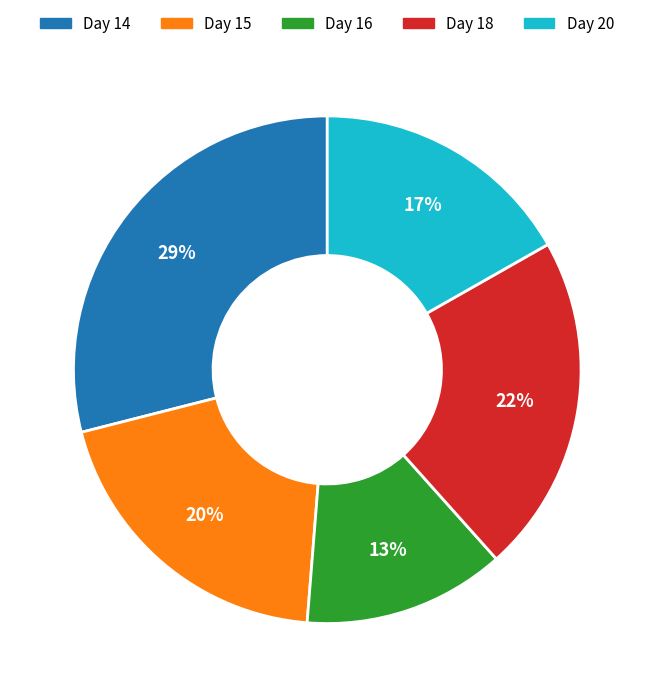

Do Day 20 and Day 14 together represent more than half of the pie?

No